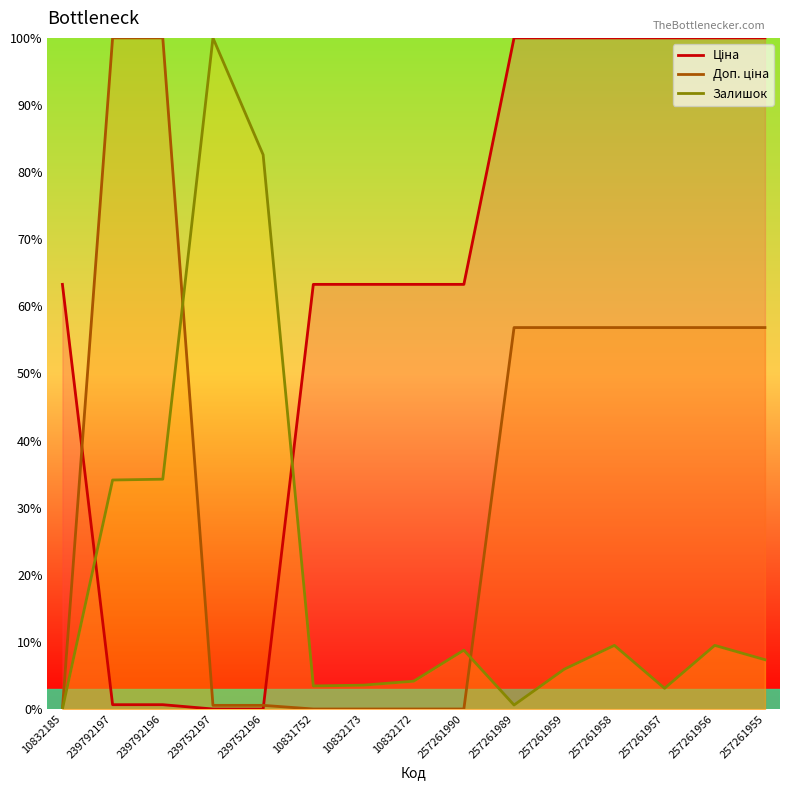

At which category is the sum across all series the highest?

257261958